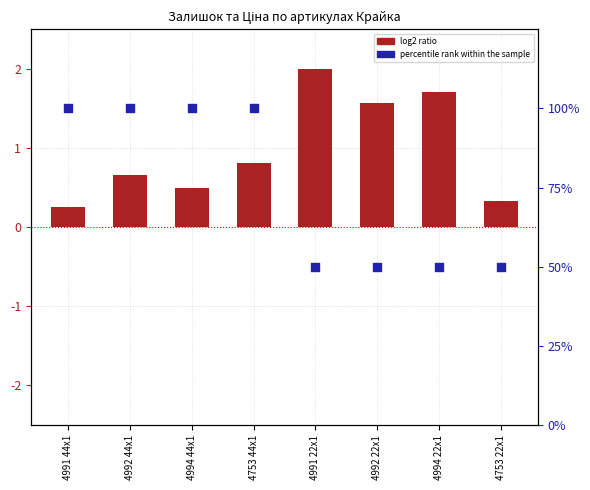

Which series contains the highest Y value?

percentile rank within the sample